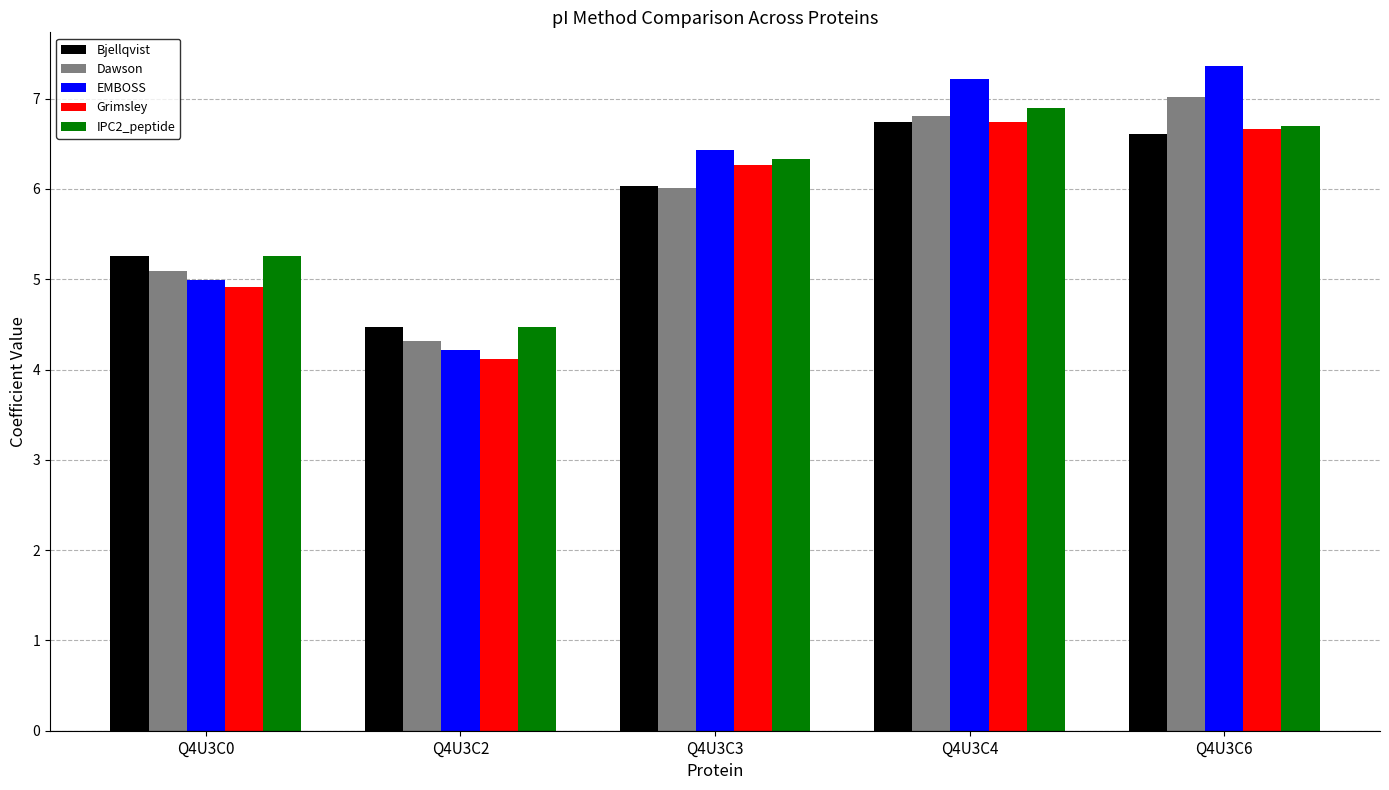

What is the sum of all EMBOSS values?

30.2